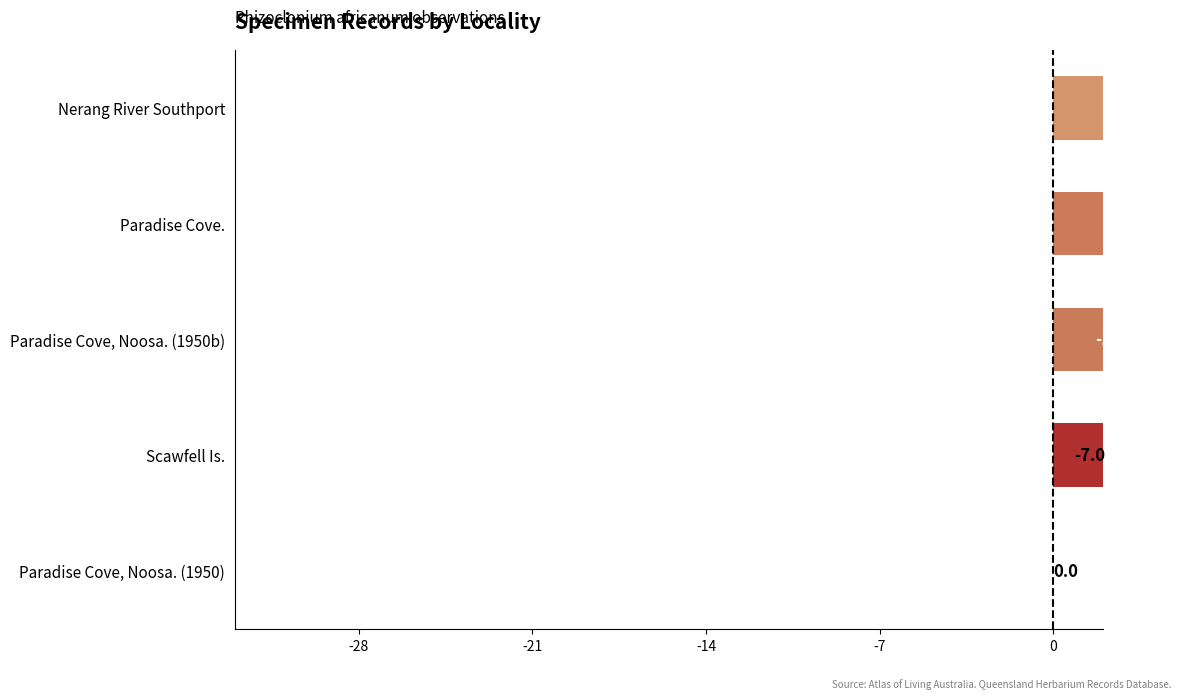

What is the ratio of the value at Scawfell Is. to the value at Paradise Cove, Noosa. (1950b)?

0.5